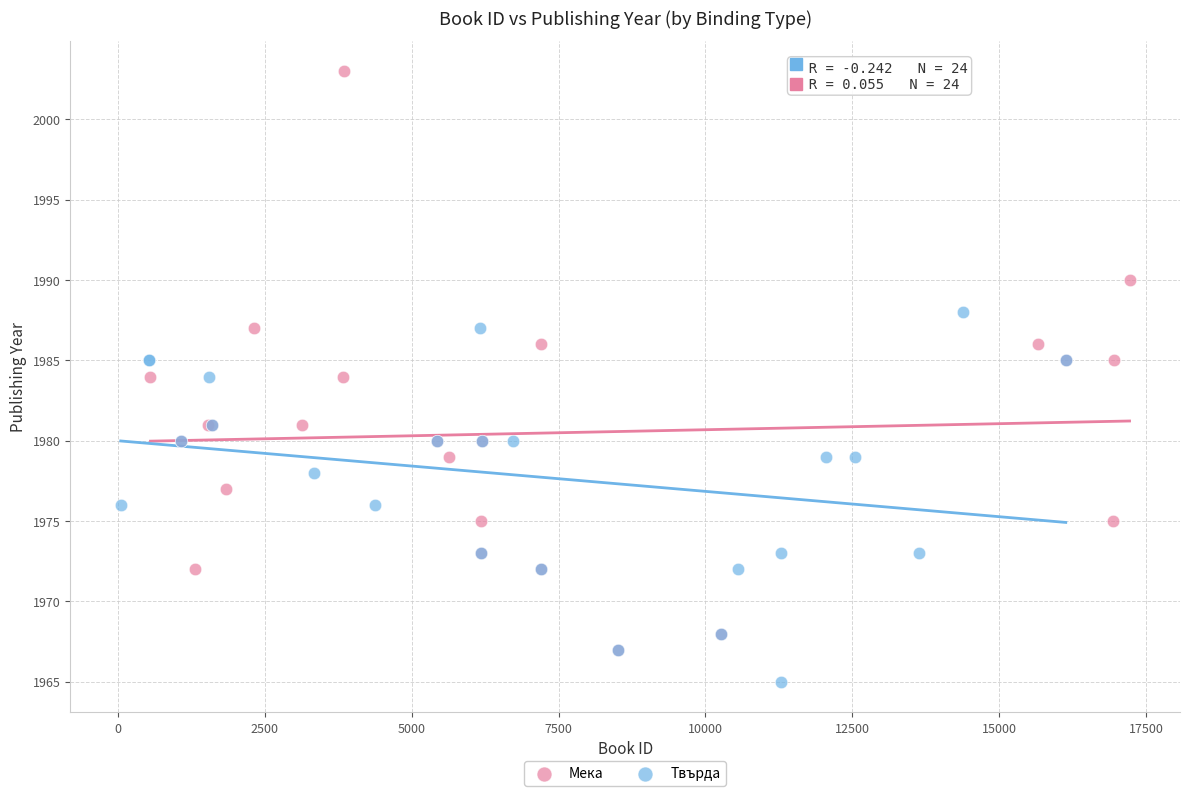

Which series has the largest Y range (max minus min)?

Мека